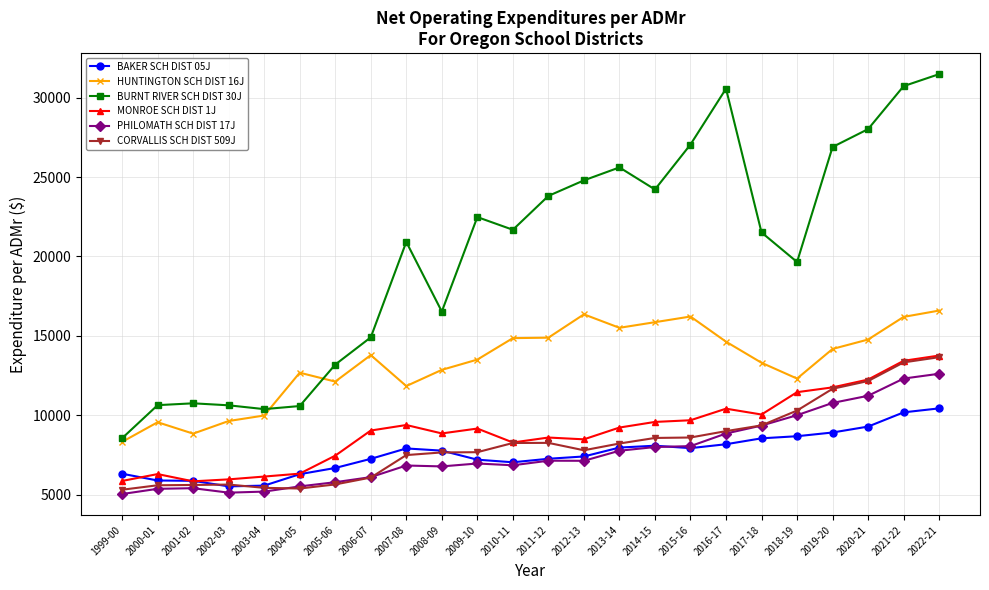

Is it true that BAKER SCH DIST 05J equals 2410.4 at 1999-00?

False